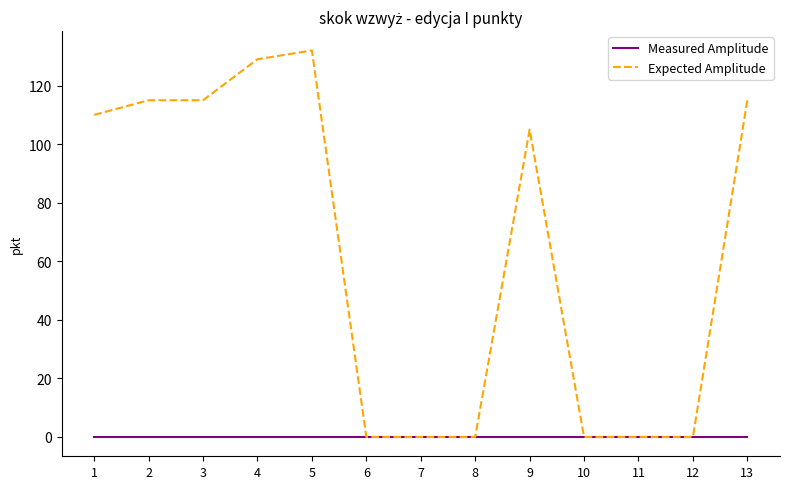

At which category is the sum across all series the highest?

5